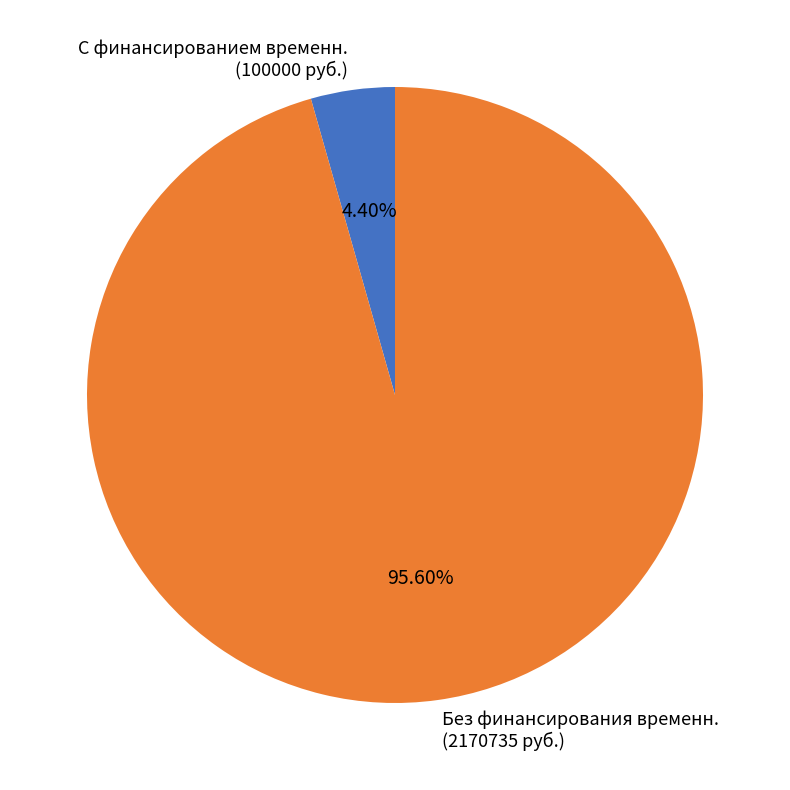

Rank the categories by value from highest to lowest.

Без финансирования временн. (2170735 руб.), С финансированием временн. (100000 руб.)